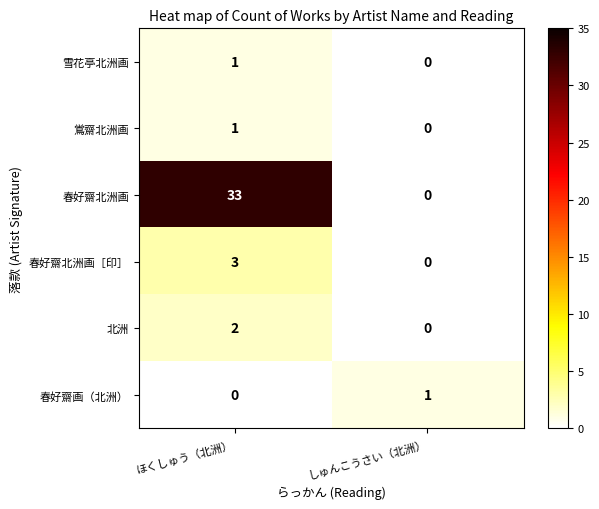

Which series has the largest total across all categories?

春好齋北洲画